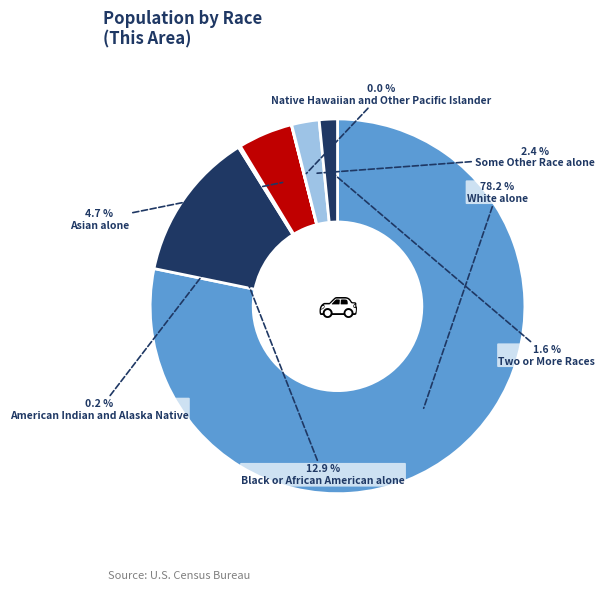

What percentage is the White alone slice, to the nearest percent?

78%